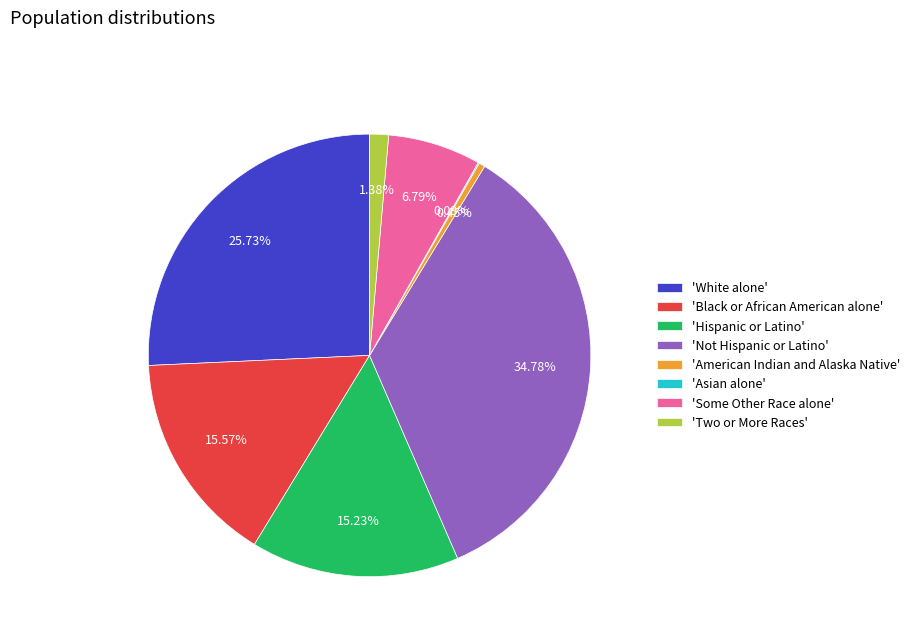

Between 'Not Hispanic or Latino' and 'Two or More Races', which is larger?

'Not Hispanic or Latino'